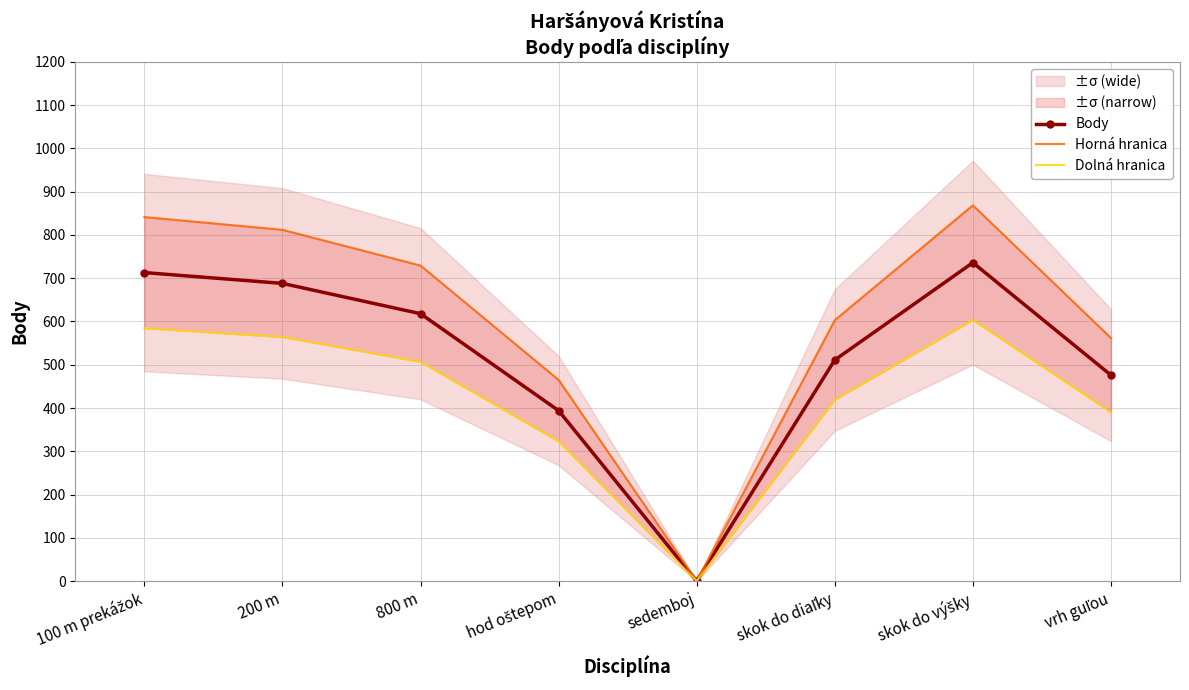

True or false: Dolná hranica and Horná hranica cross at least once.

False